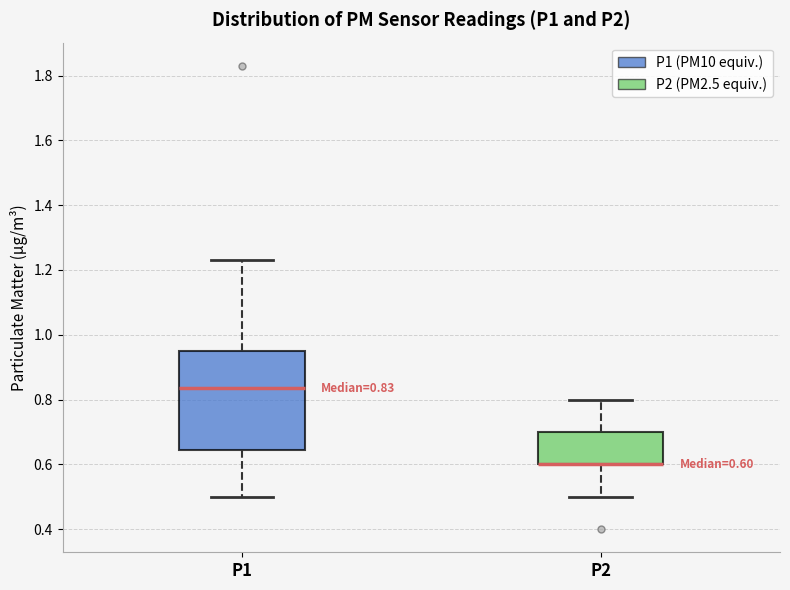

Comparing the boxes themselves (not the whiskers), which one is the tallest?

P1